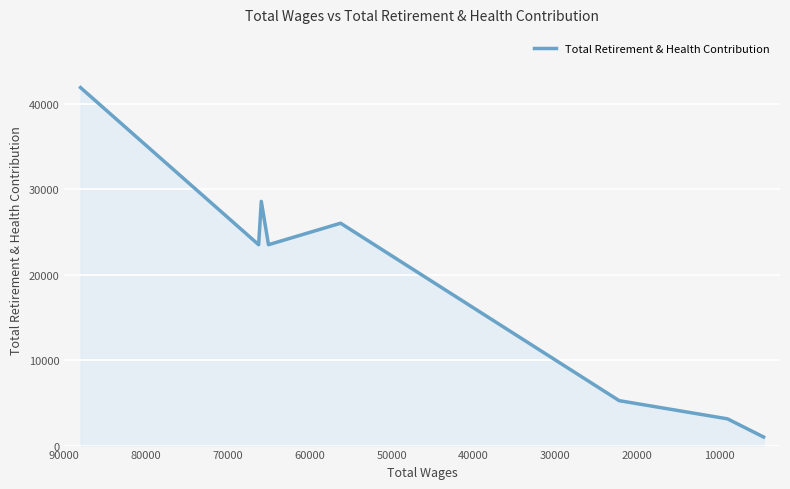

How many interior local peaks (higher than both neighbors) does the data have?

2